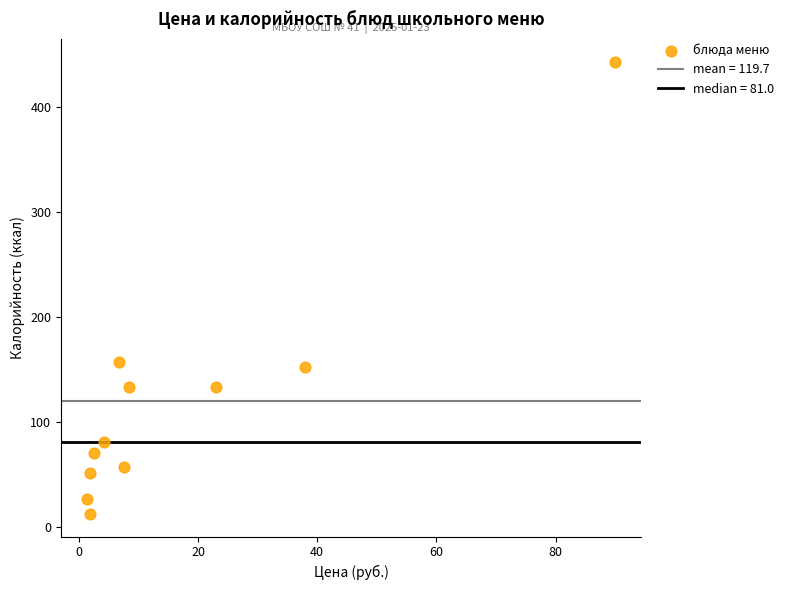

What Y value in the scatter plot is closest to 227?

157.0